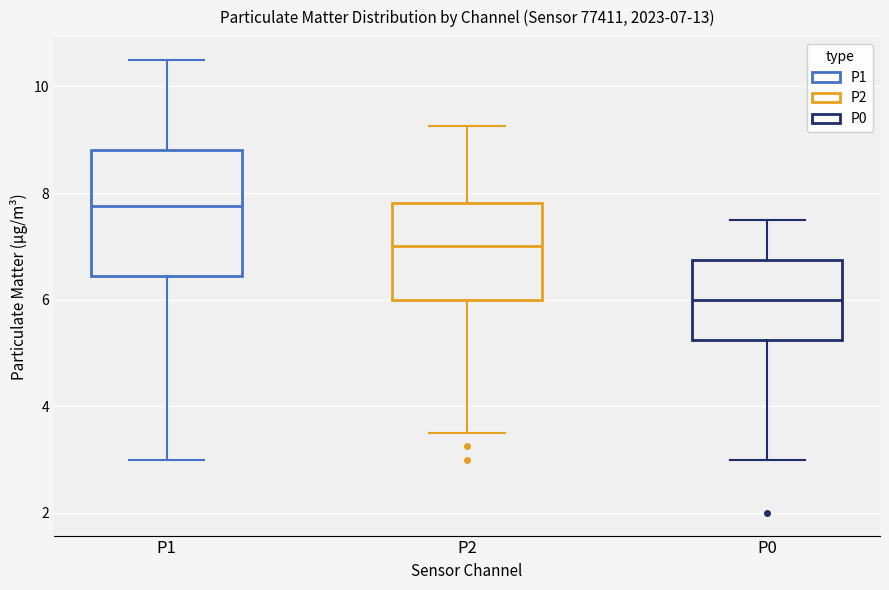

Which box's median line is the highest?

P1